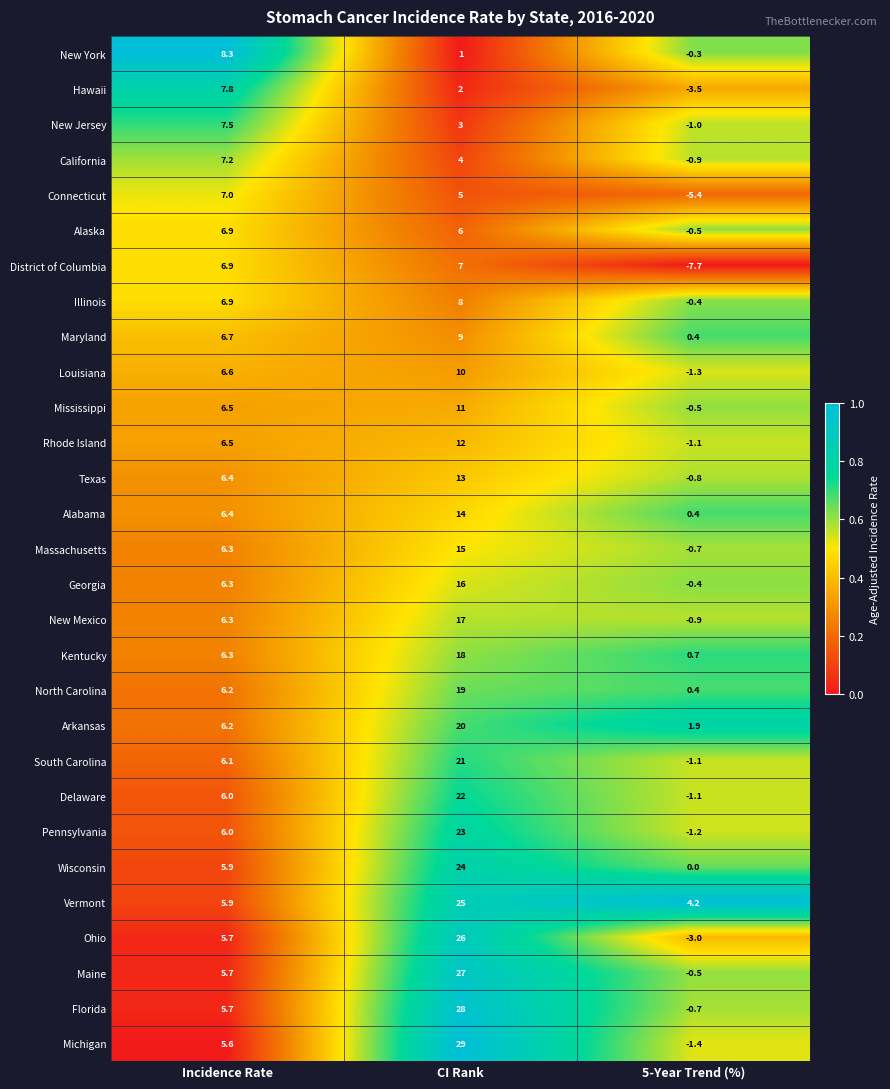

Between Incidence Rate and 5-Year Trend (%), which series saw the biggest shift?

District of Columbia